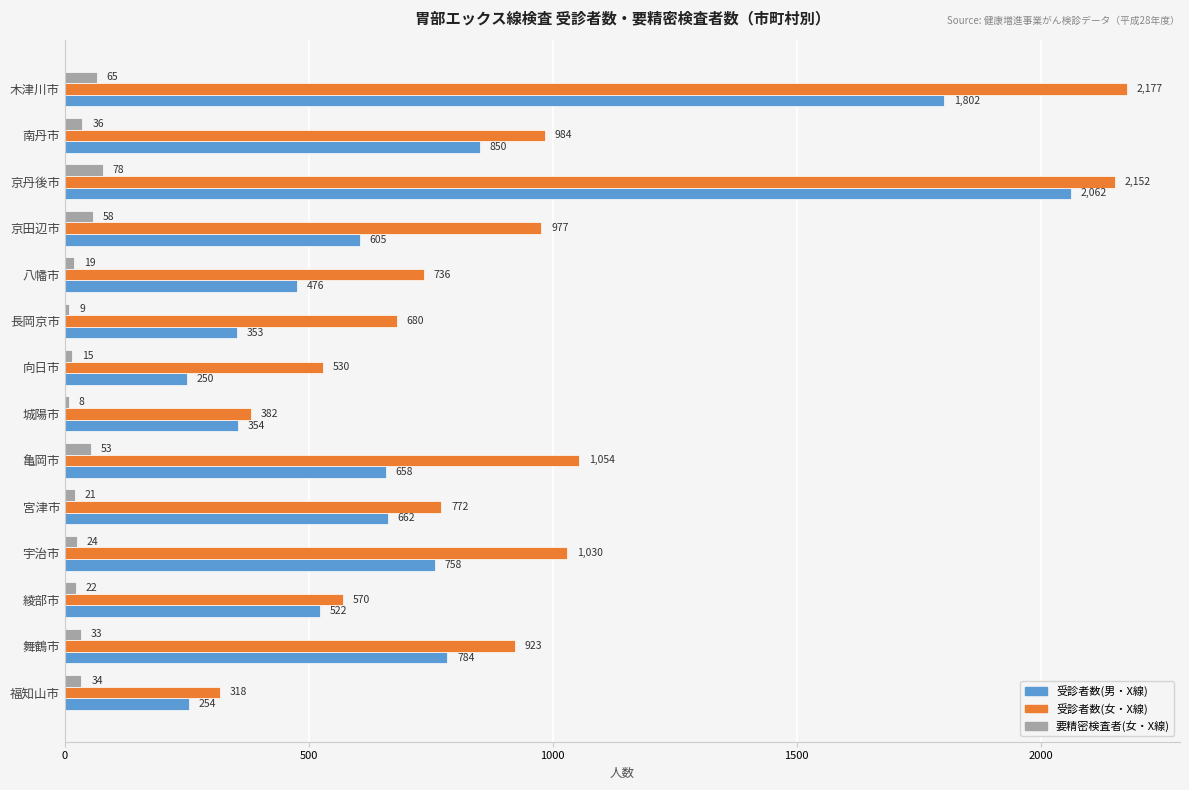

Rank the series by their maximum value, from lowest to highest.

要精密検査者(女・X線), 受診者数(男・X線), 受診者数(女・X線)